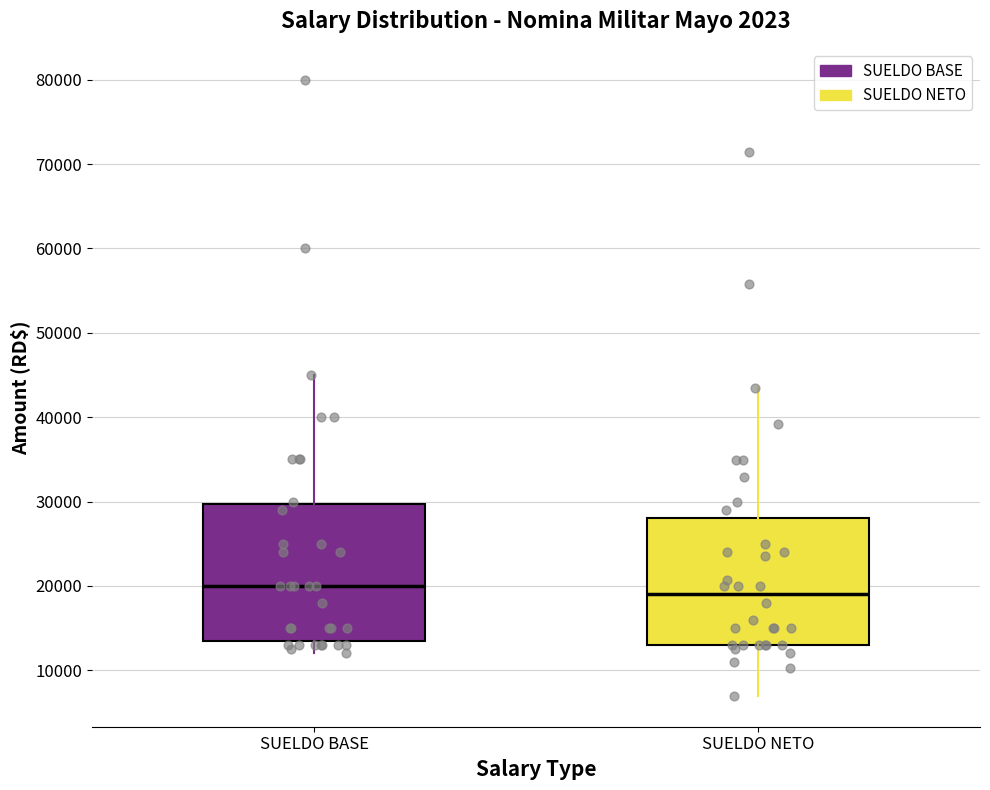

Reading left to right, transcribe this box plot: for each box, give where its median line is, the range the box spans, and where its two whiskers end, as read against the y-axis. The values are not printed on the chart, so give them approximately, as read against the axis.

SUELDO BASE: median 20000, box 14000 to 30000, whiskers 12000 to 45000
SUELDO NETO: median 19000, box 13000 to 28000, whiskers 7000 to 43000